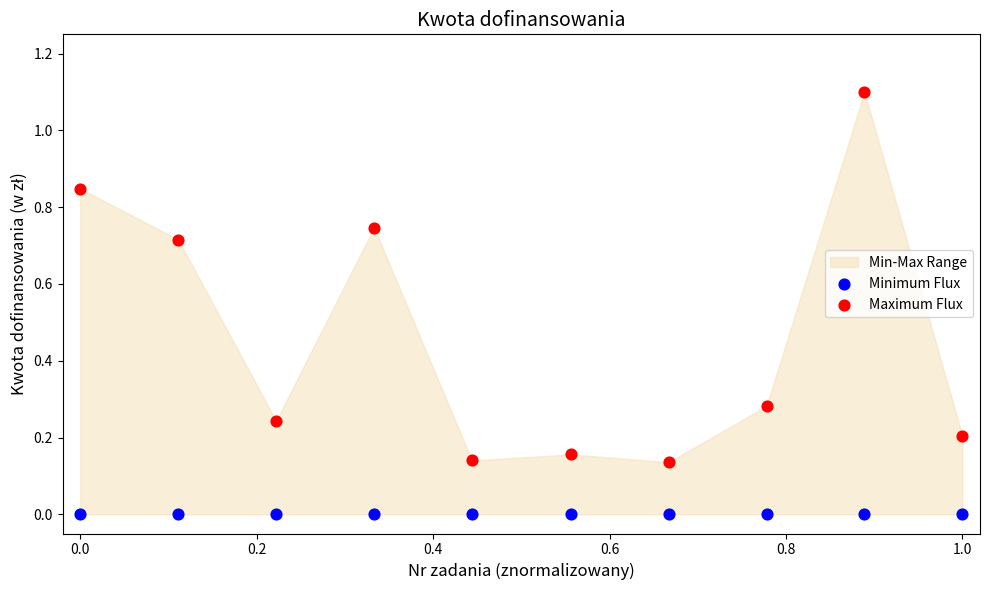

Which series contains the lowest Y value?

Minimum Flux